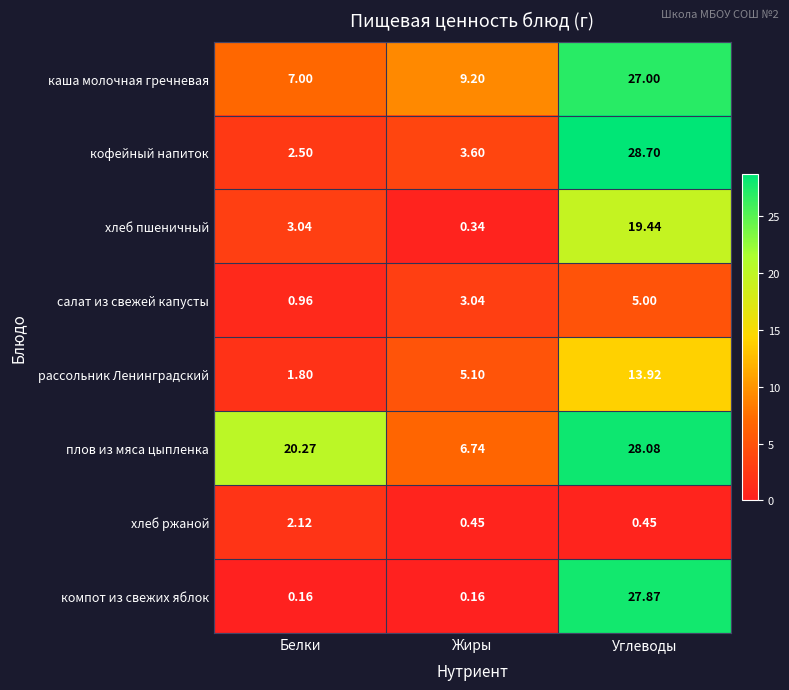

How many values in the плов из мяса цыпленка series are below 20?

1